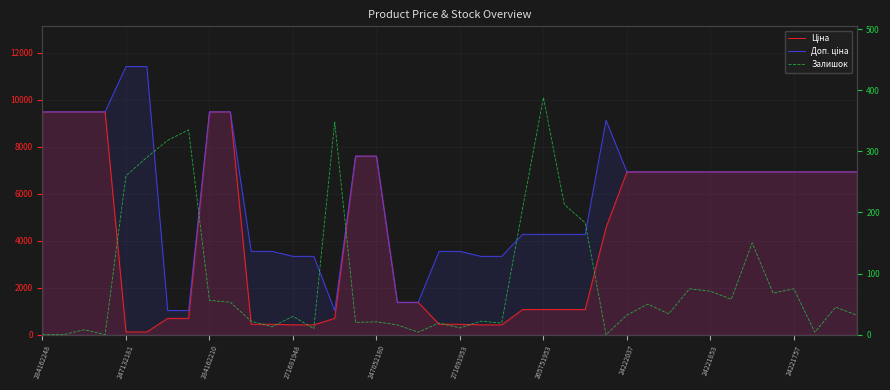

Reading left to right, transcribe all the data shown in this chart.

Ціна: 9480.1	9480.1	9480.1	9480.1	114.1	114.1	693.7	693.7	9480.1	9480.1	443.1	443.1	416.6	416.6	693.7	7596.5	7596.5	1375.4	1375.4	443.1	443.1	416.6	416.6	1067.3	1067.3	1067.3	1067.3	4561.9	6925.7	6925.7	6925.7	6925.7	6925.7	6925.7	6925.7	6925.7	6925.7	6925.7	6925.7	6925.7
Доп. ціна: 9480.1	9480.1	9480.1	9480.1	11410.0	11410.0	1024.6	1024.6	9480.1	9480.1	3545.0	3545.0	3332.5	3332.5	1024.6	7596.5	7596.5	1375.0	1375.0	3545.0	3545.0	3332.5	3332.5	4269.4	4269.4	4269.4	4269.4	9123.7	6925.7	6925.7	6925.7	6925.7	6925.7	6925.7	6925.7	6925.7	6925.7	6925.7	6925.7	6925.7
Залишок: 0.0	0.0	8.0	0.0	260.0	290.0	318.0	335.0	56.0	53.0	22.0	13.0	30.0	10.0	348.0	20.0	21.0	16.0	4.0	19.0	11.0	22.0	19.0	206.0	388.0	213.0	183.0	0.0	32.0	50.0	34.0	75.0	71.0	58.0	150.0	68.0	75.0	4.0	45.0	32.0